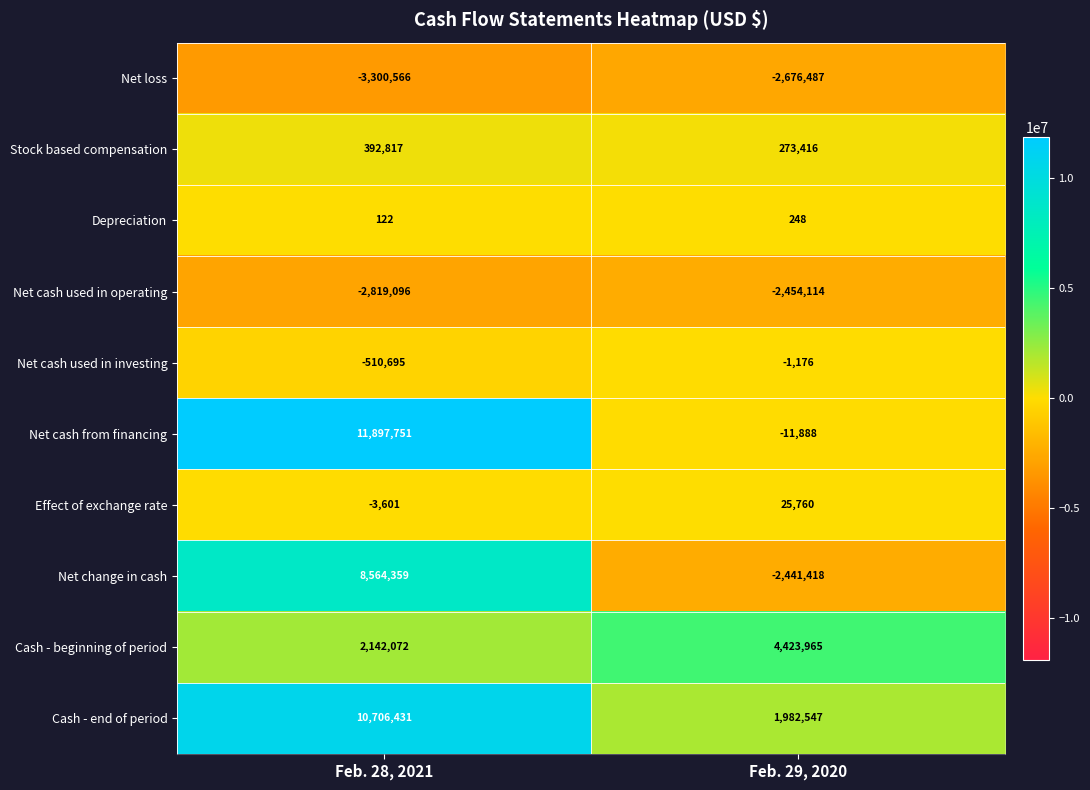

What is the difference between the Depreciation values at Feb. 28, 2021 and Feb. 29, 2020?

126